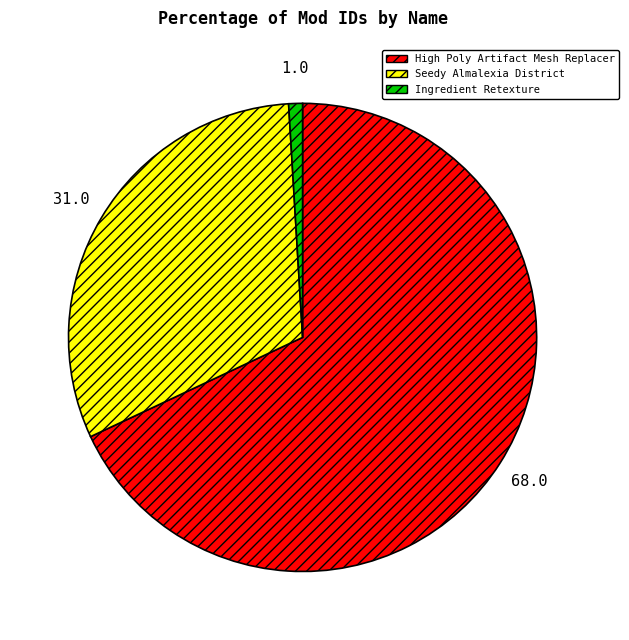

Which has a higher value, Ingredient Retexture or High Poly Artifact Mesh Replacer?

High Poly Artifact Mesh Replacer